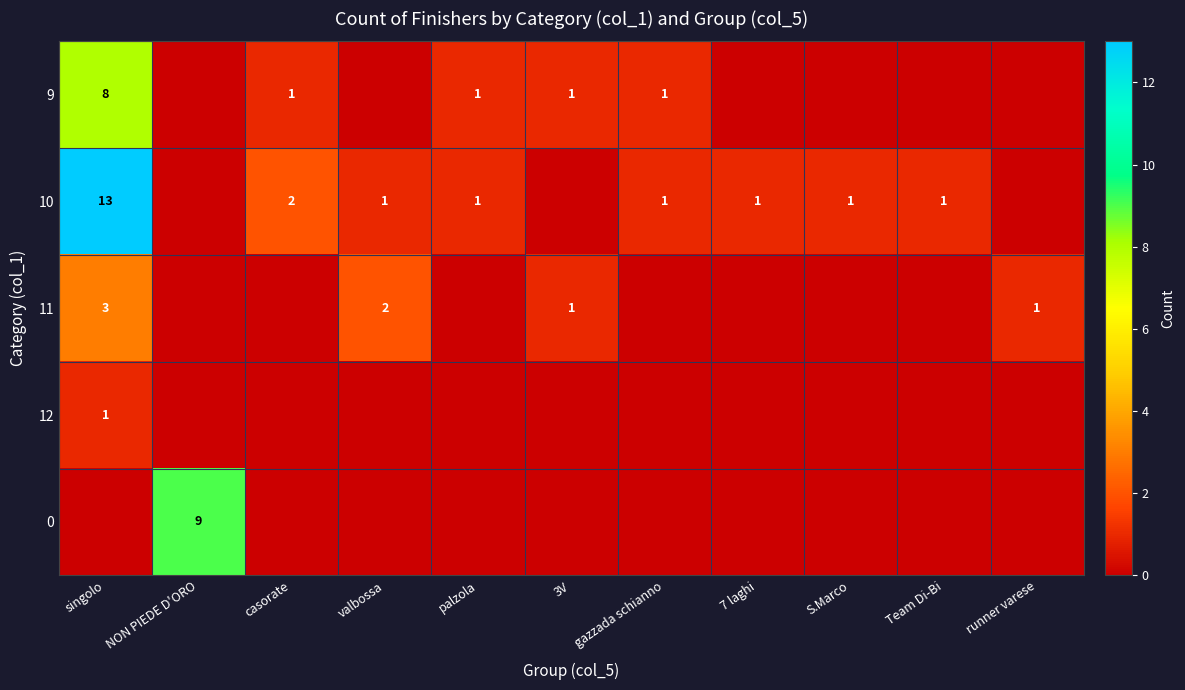

The value of 9 at gazzada schianno is 1. True or false?

True